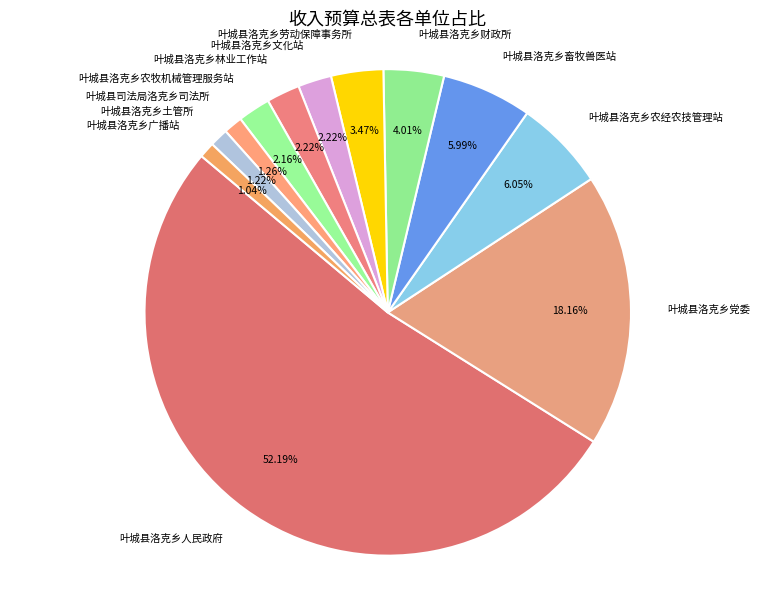

Is it true that 叶城县洛克乡农经农技管理站 is 1% of the pie?

False